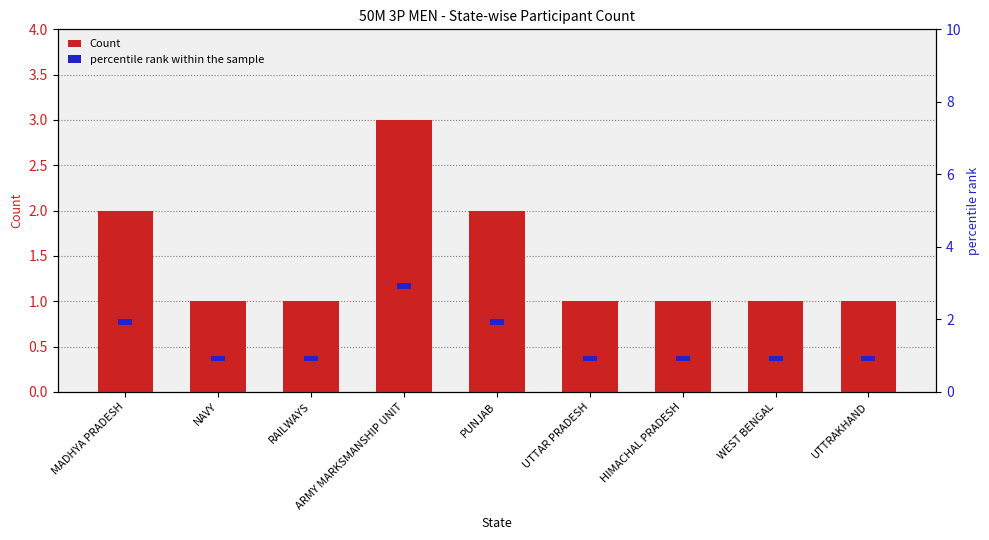

What position from the right is ARMY MARKSMANSHIP UNIT?

6